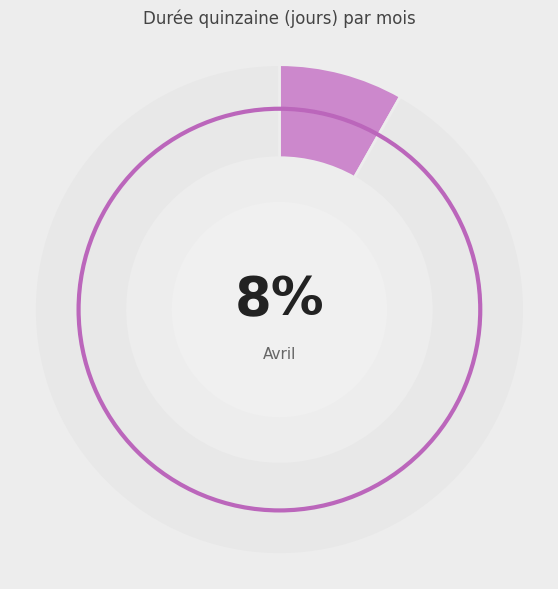

Is there any slice that represents more than half of the pie?

Yes